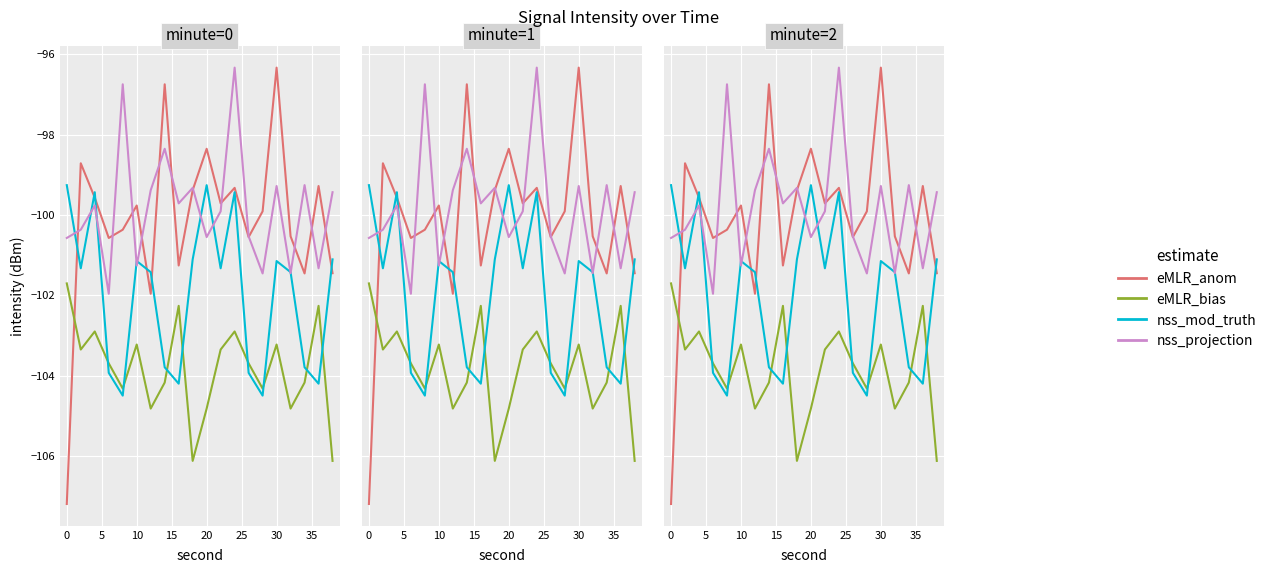

How many intersections are there between eMLR_anom and eMLR_bias?

1